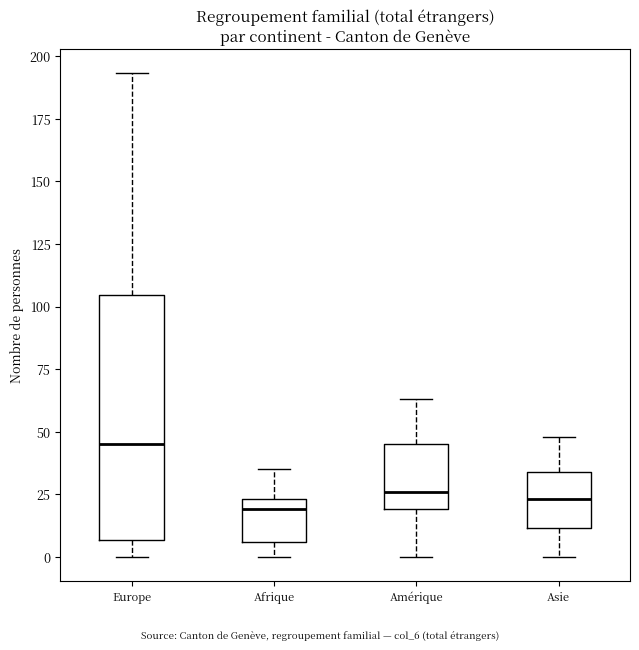

Where does the lower whisker of the box for Asie end on the y-axis? The values are not printed on the chart, so give them approximately, as read against the axis.

0